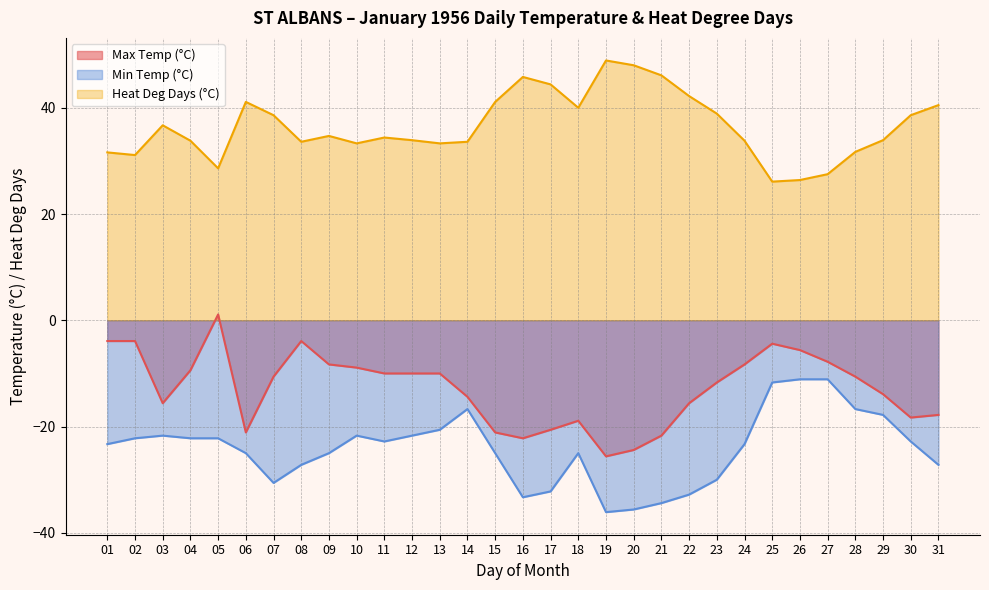

What is the difference between the maximum and second lowest values in the Max Temp (°C) series?

25.5